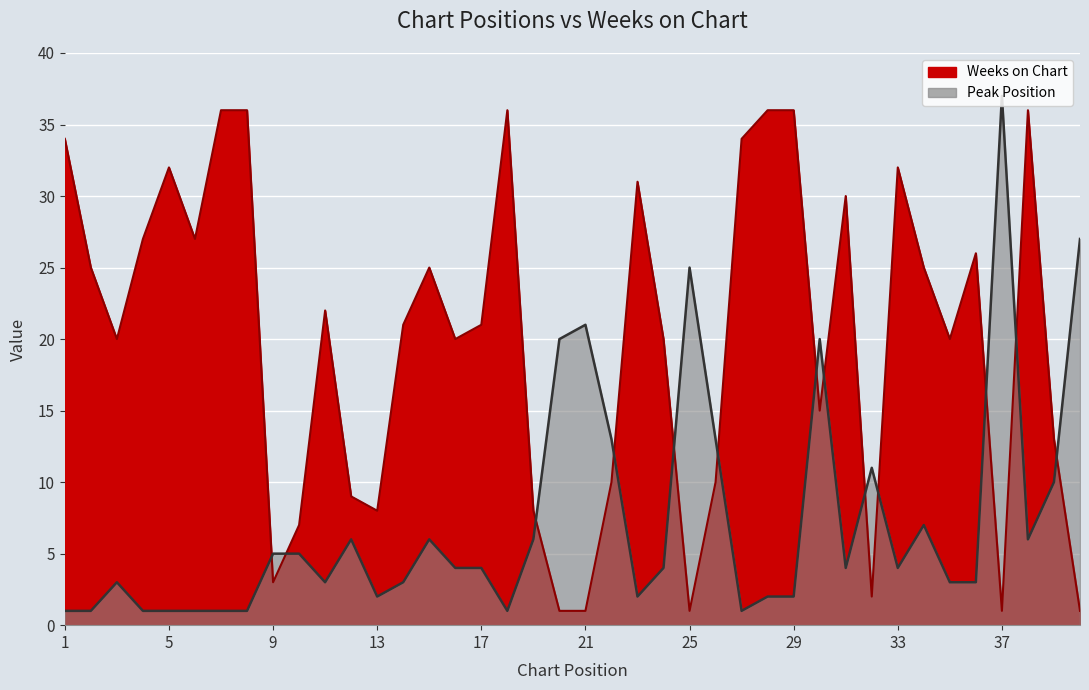

Reading left to right, extract all data points from this chart.

Peak Position: 1	1	3	1	1	1	1	1	5	5	3	6	2	3	6	4	4	1	6	20	21	13	2	4	25	13	1	2	2	20	4	11	4	7	3	3	37	6	10	27
Weeks on Chart: 34	25	20	27	32	27	36	36	3	7	22	9	8	21	25	20	21	36	8	1	1	10	31	20	1	10	34	36	36	15	30	2	32	25	20	26	1	36	13	1